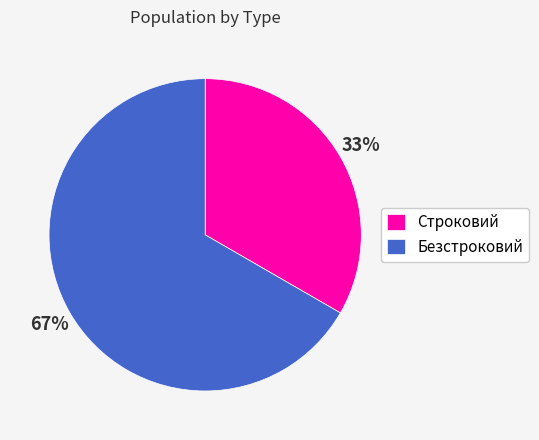

What percentage is the Строковий slice, to the nearest percent?

33%